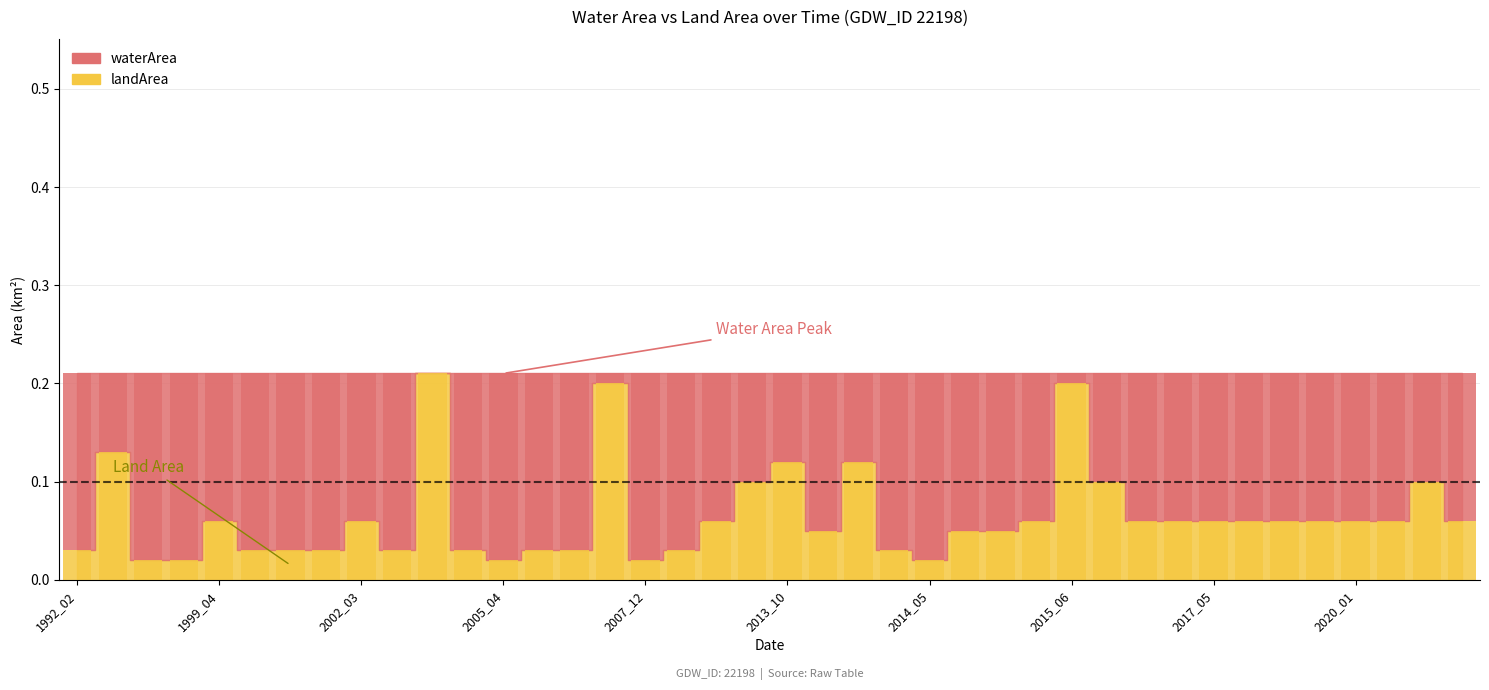

What value does the landArea series have at 1999_04?

0.1